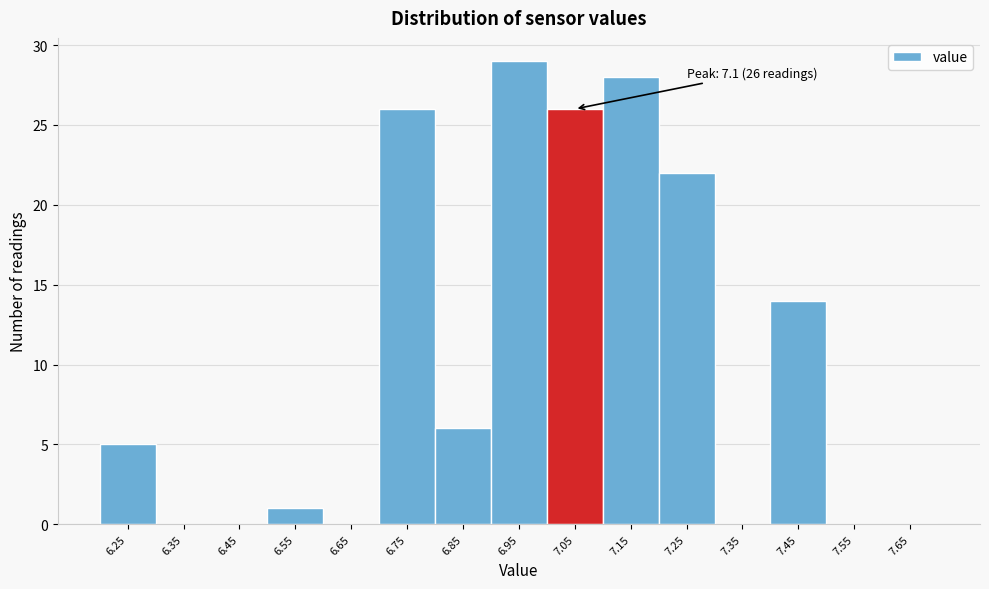

Reading left to right, what are all the values shown in this chart?

6.25=5	6.35=0	6.45=0	6.55=1	6.65=0	6.75=26	6.85=6	6.95=29	7.05=26	7.15=28	7.25=22	7.35=0	7.45=14	7.55=0	7.65=0